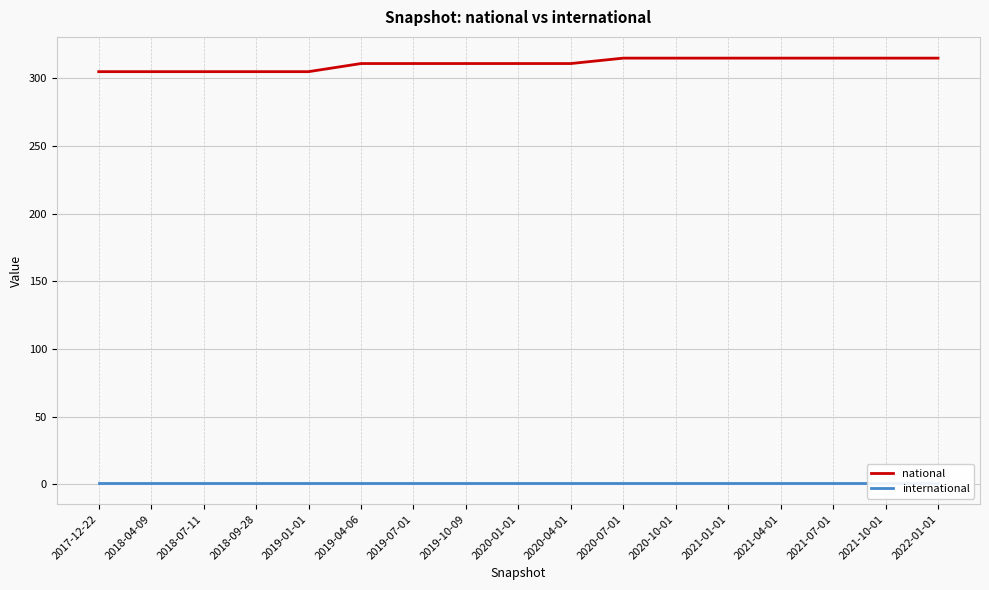

The national series shows 98 at 2021-01-01. True or false?

False